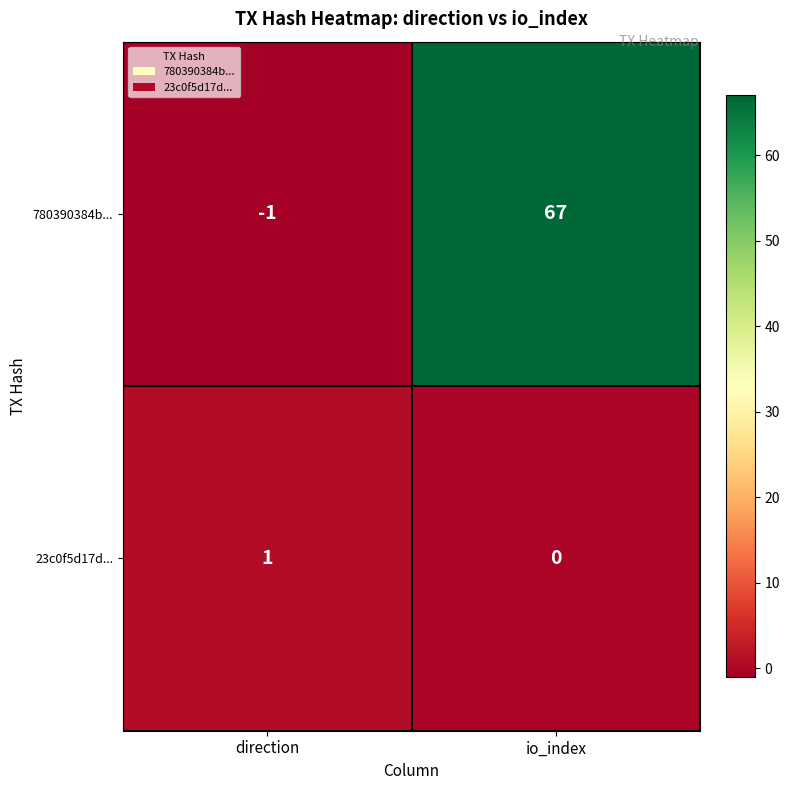

Reading left to right, list all the values displayed in this chart.

780390384b...: -1	67
23c0f5d17d...: 1	0